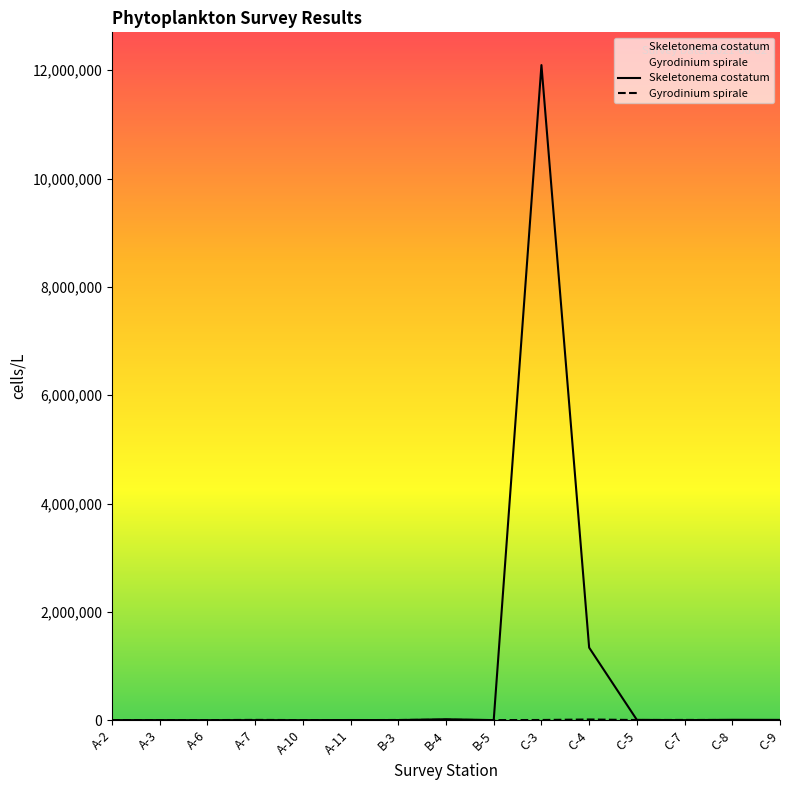

Rank the series at A-2 from highest to lowest value.

Gyrodinium spirale, Skeletonema costatum